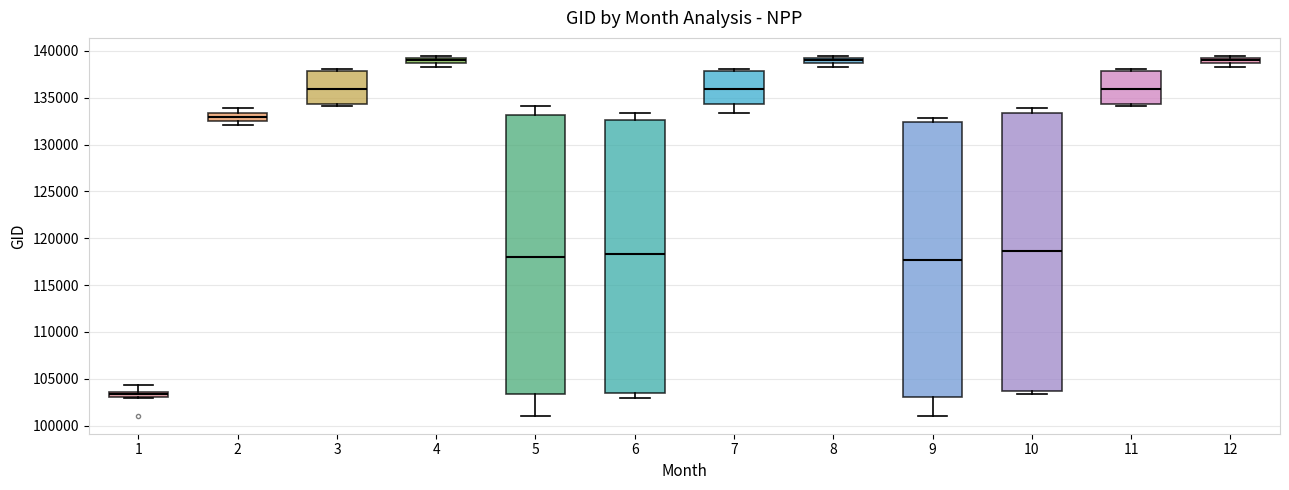

Which box's median line is the lowest?

1